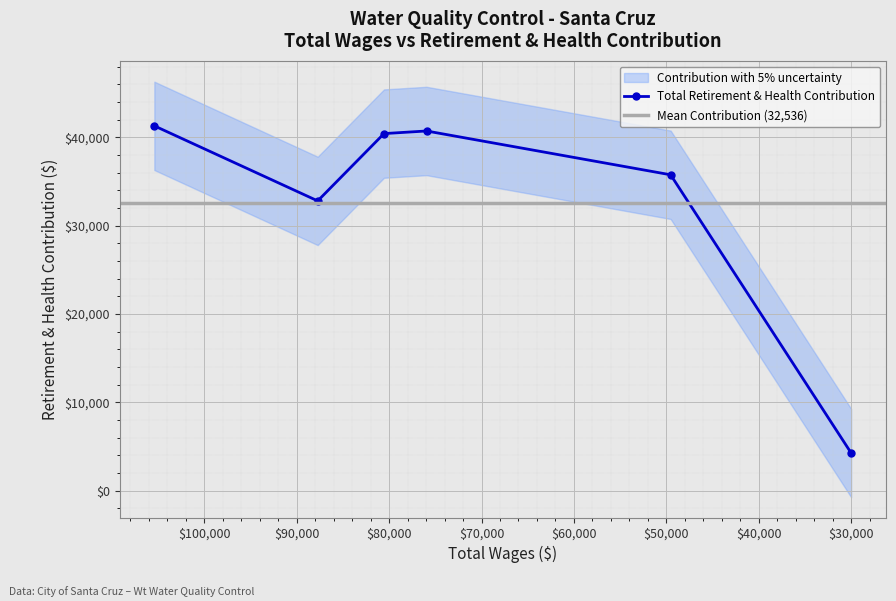

How many data points are less than 40410?

3